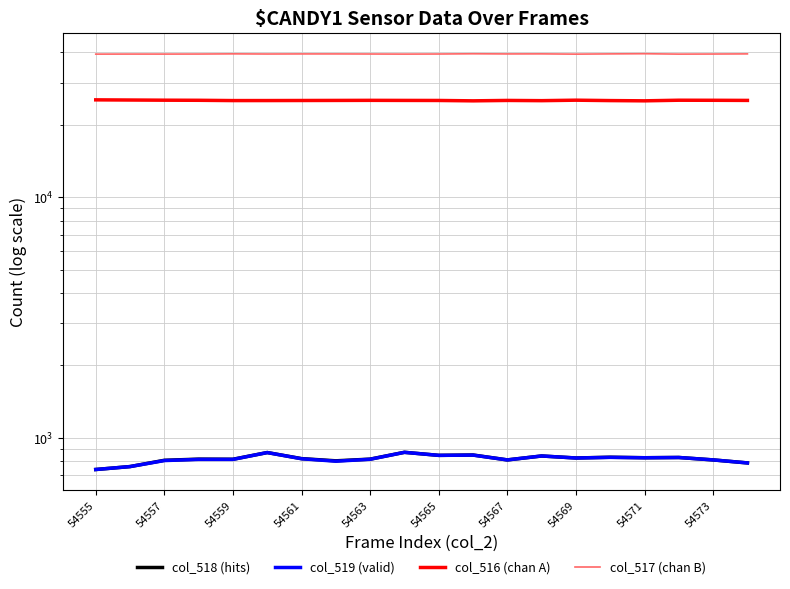

True or false: col_516 (chan A) and col_517 (chan B) cross at least once.

False